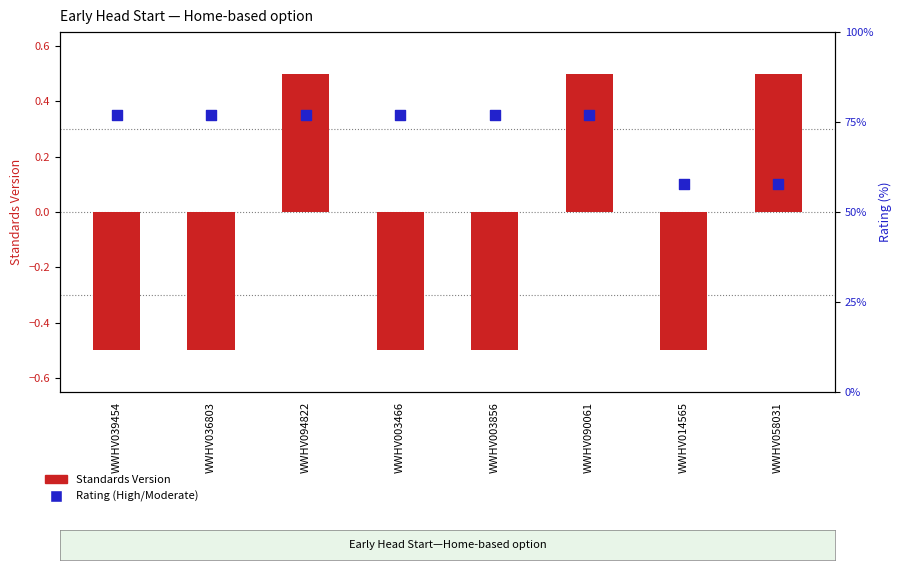

What are all the series names shown in the legend?

Standards Version, Rating (High/Moderate)